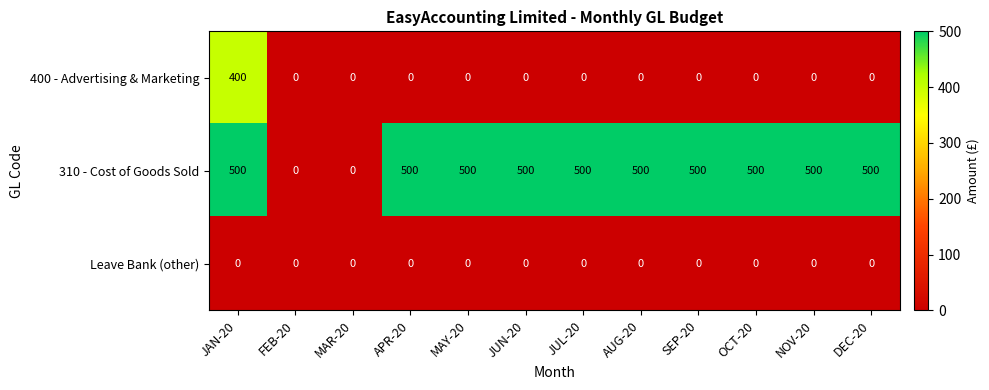

What is the sum of all 400 - Advertising & Marketing values?

400